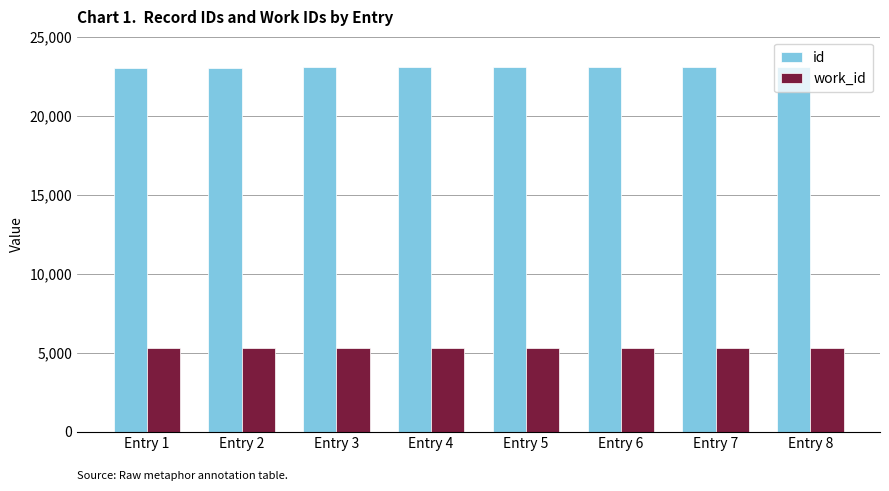

Rank the series at Entry 2 from lowest to highest value.

work_id, id